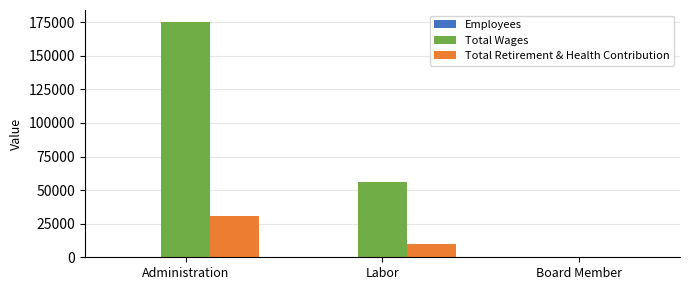

Between Labor and Board Member, which series saw the biggest shift?

Total Wages